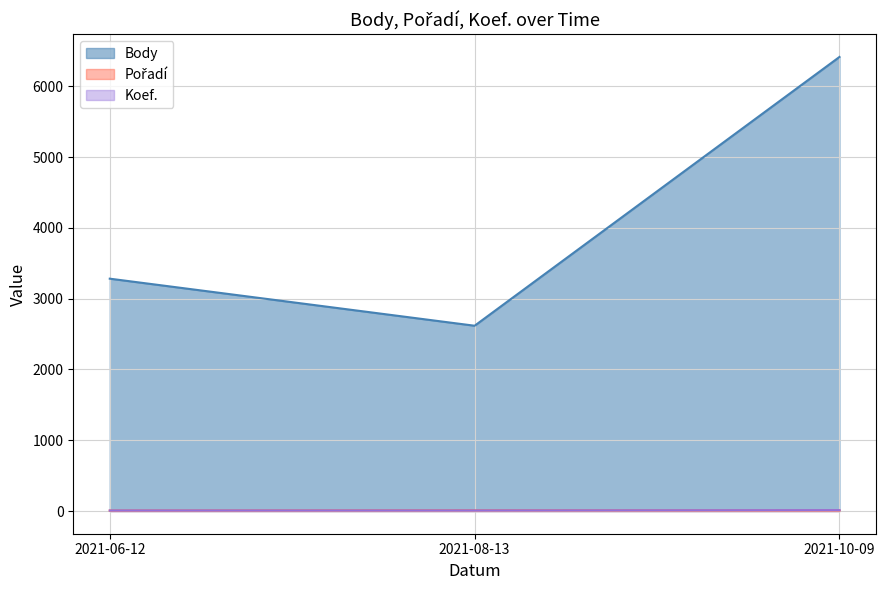

What is the sum of all Pořadí values?

21